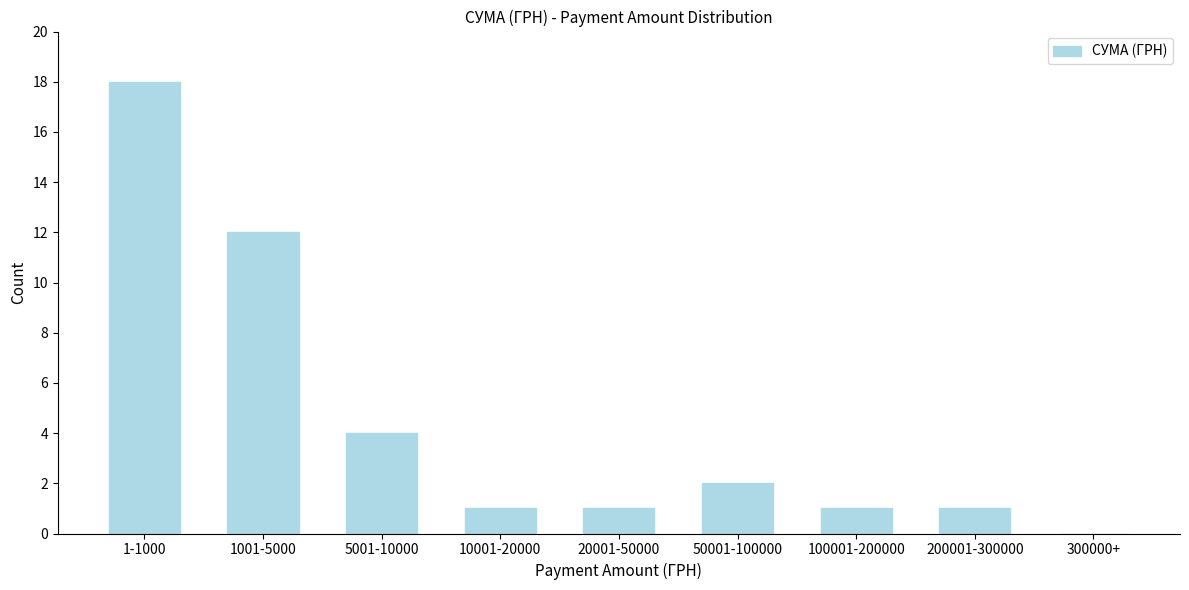

Where is the data nearest to the value 9?

1001-5000